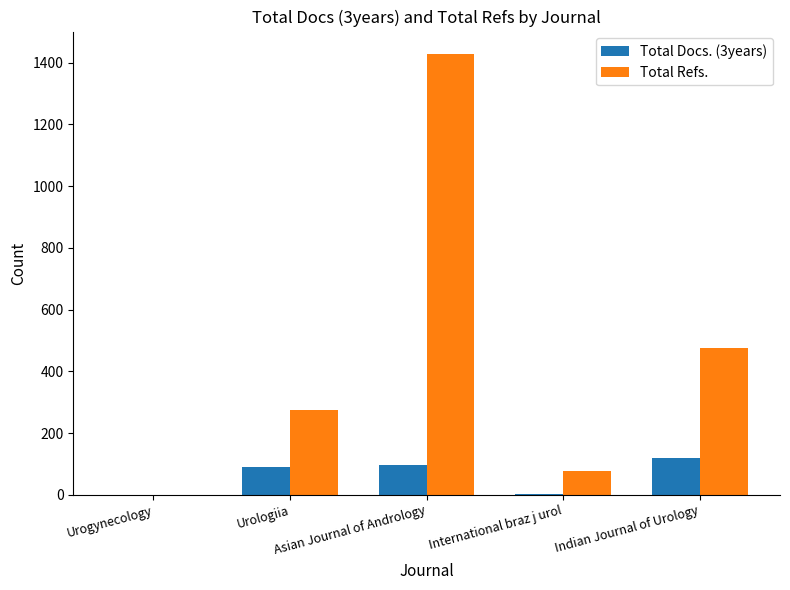

What is the highest value of the Total Refs. series?

1429